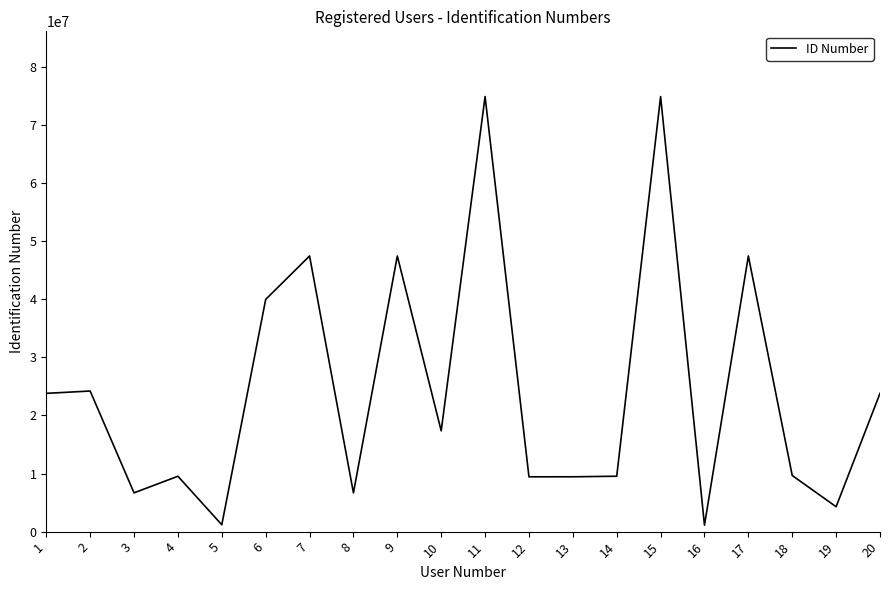

What is the ratio of the value at 1 to the value at 18?

2.5